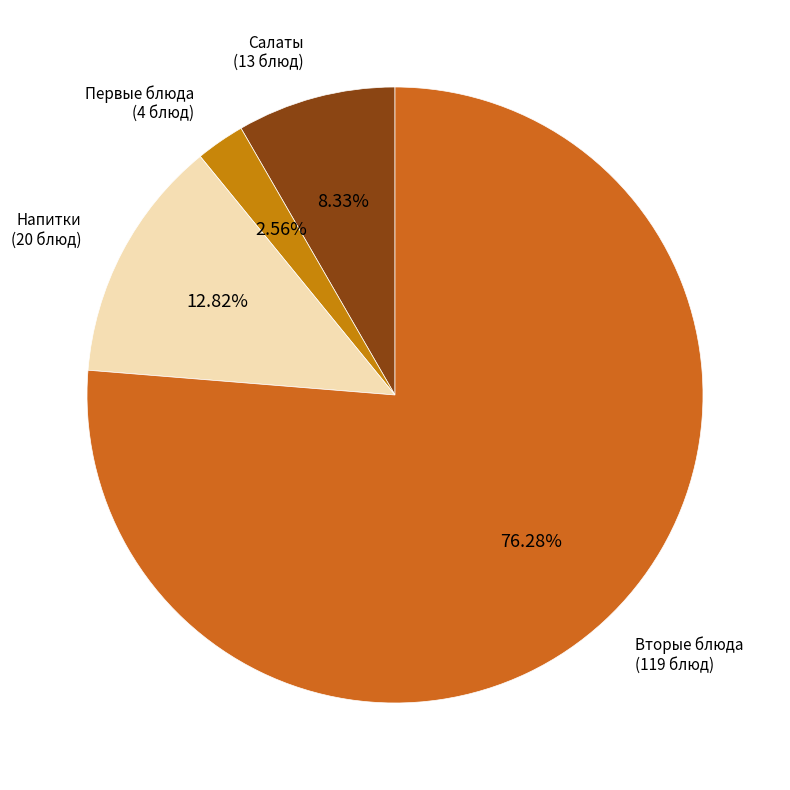

Which has a higher value, Салаты or Первые блюда?

Салаты